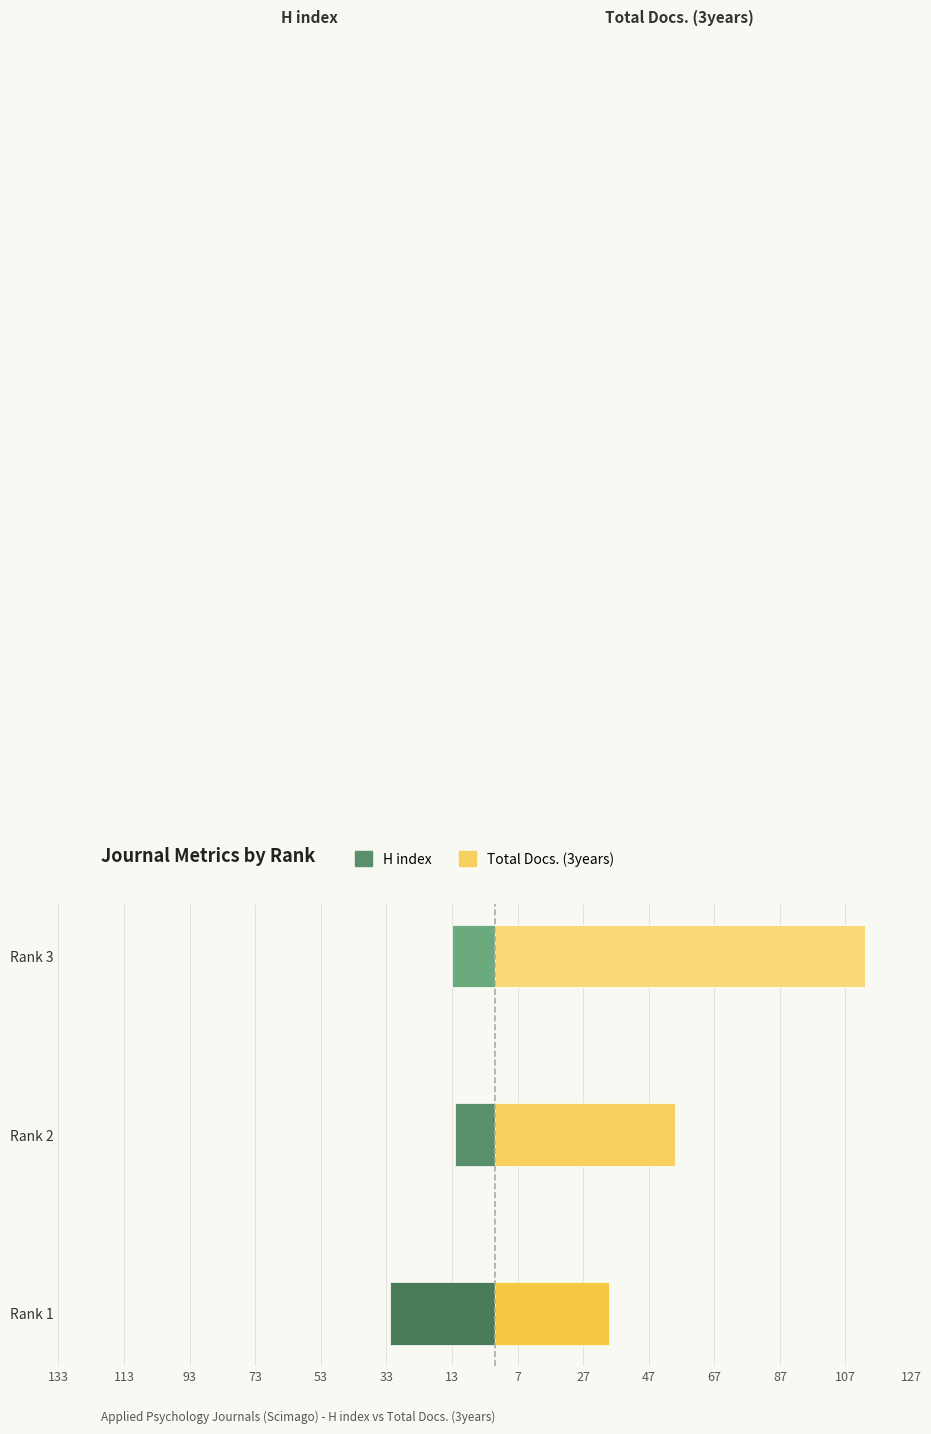

How many series are shown in this chart?

2